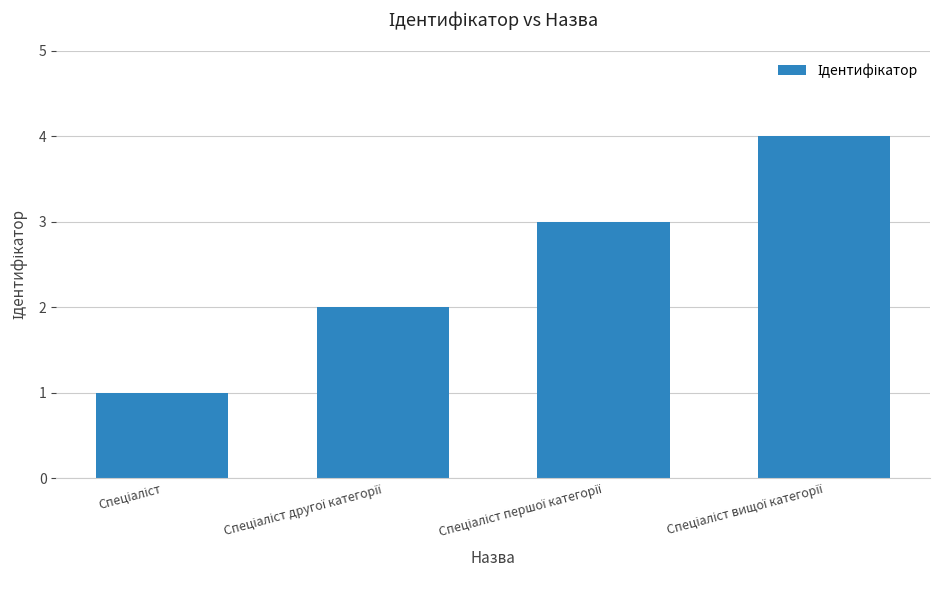

Are the bars horizontal?

No